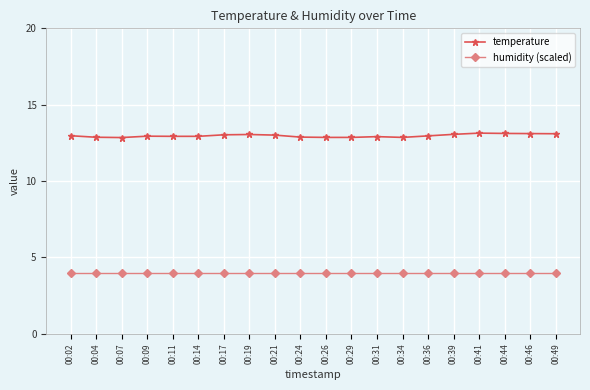

What is the spread (max minus min) of values at 00:11?

9.0